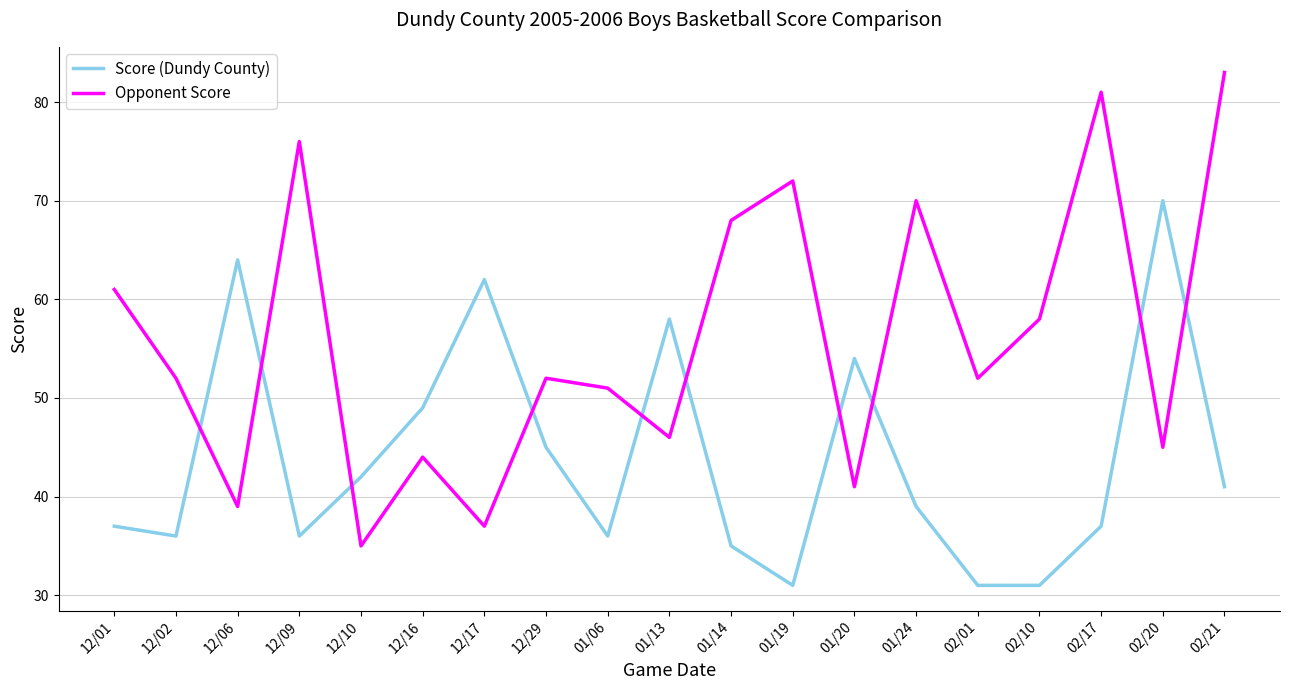

What position from the left is 12/06?

3